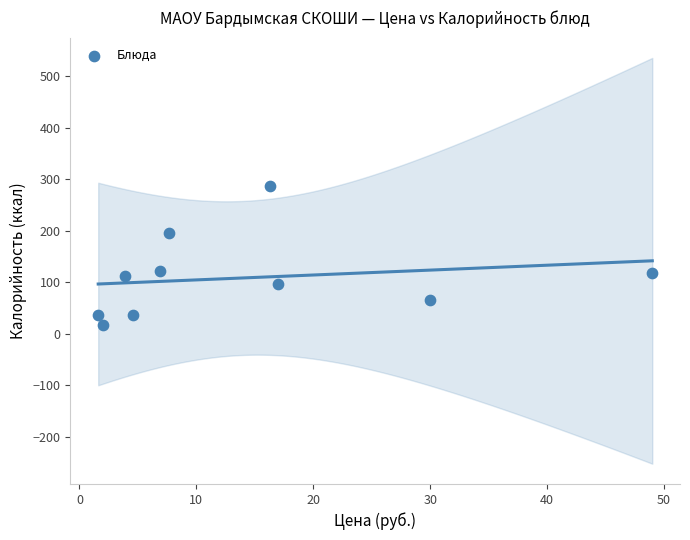

What is the range of Y values (max minus min)?

269